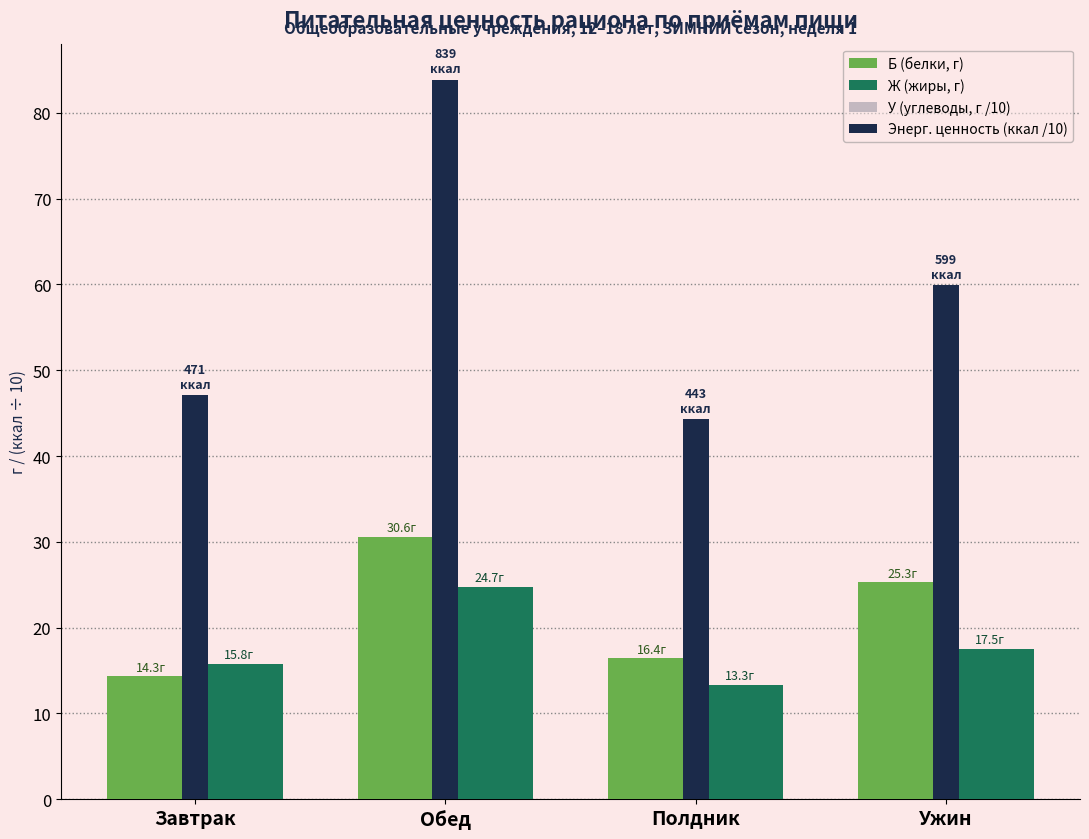

Rank the series by their maximum value, from lowest to highest.

У (углеводы, г /10), Ж (жиры, г), Б (белки, г), Энерг. ценность (ккал /10)